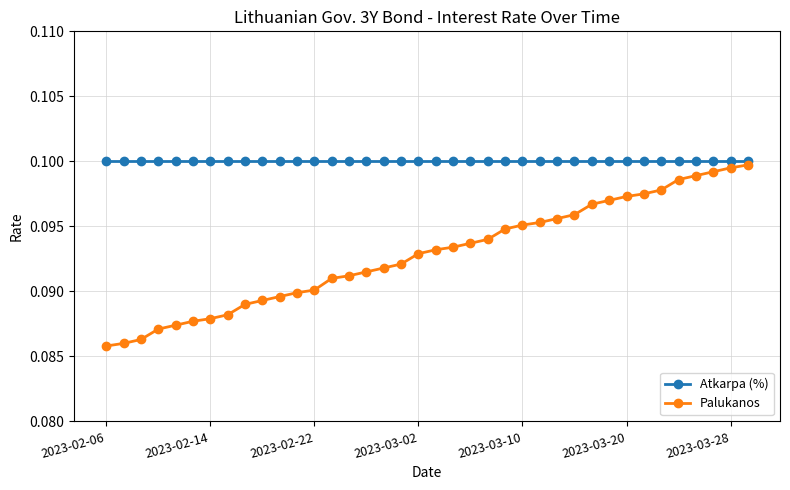

Which series has the largest range (max minus min)?

Palukanos